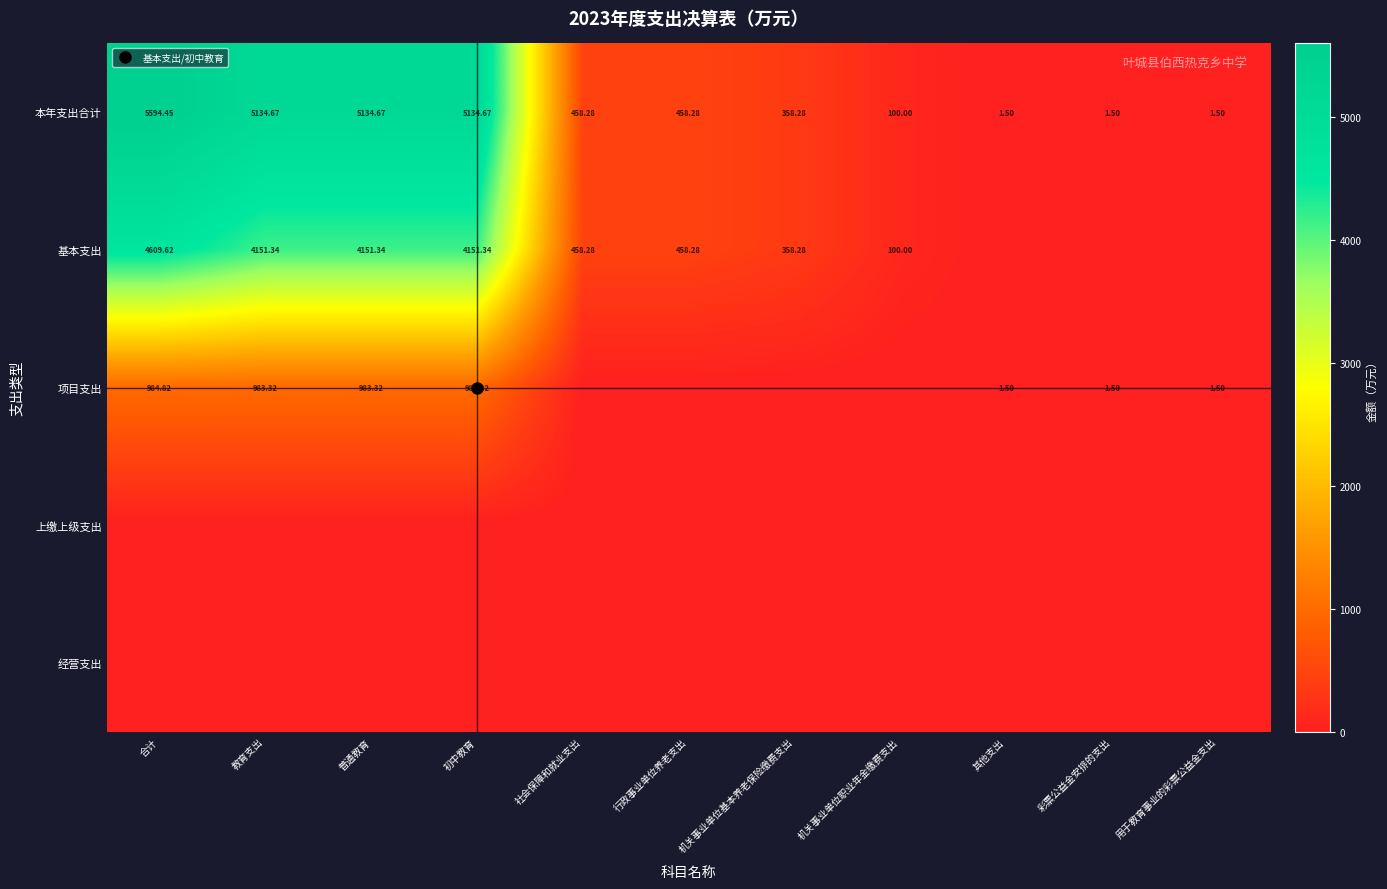

What is the spread (max minus min) of values at 机关事业单位职业年金缴费支出?

100.0